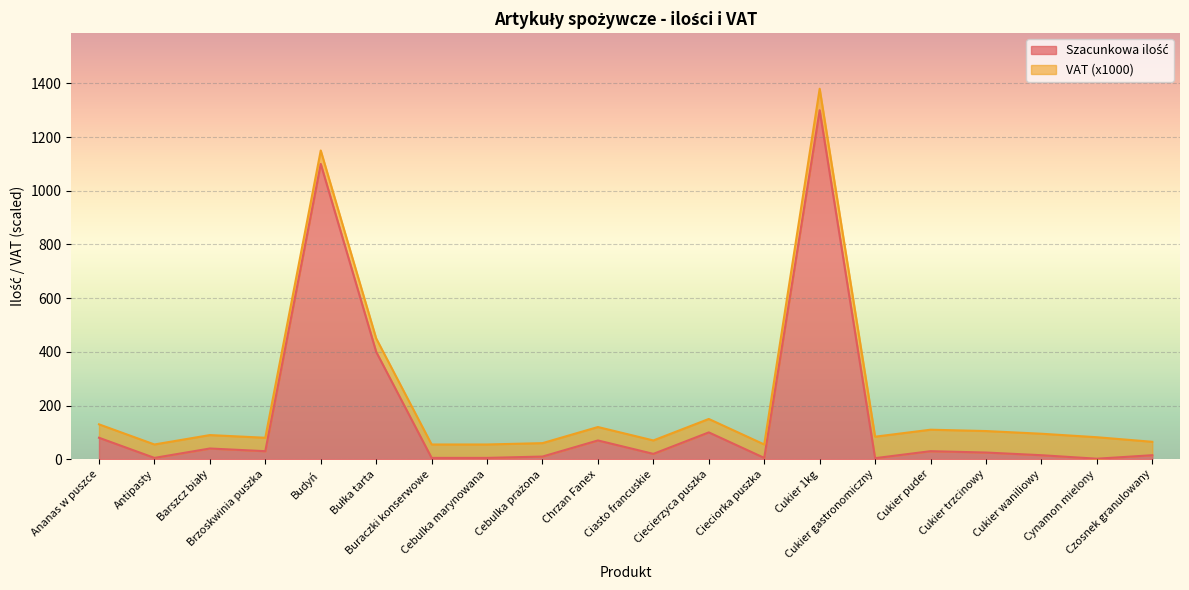

Approximately how many times larger is the value at Cukier waniliowy compared to Ciasto francuskie?

0.8